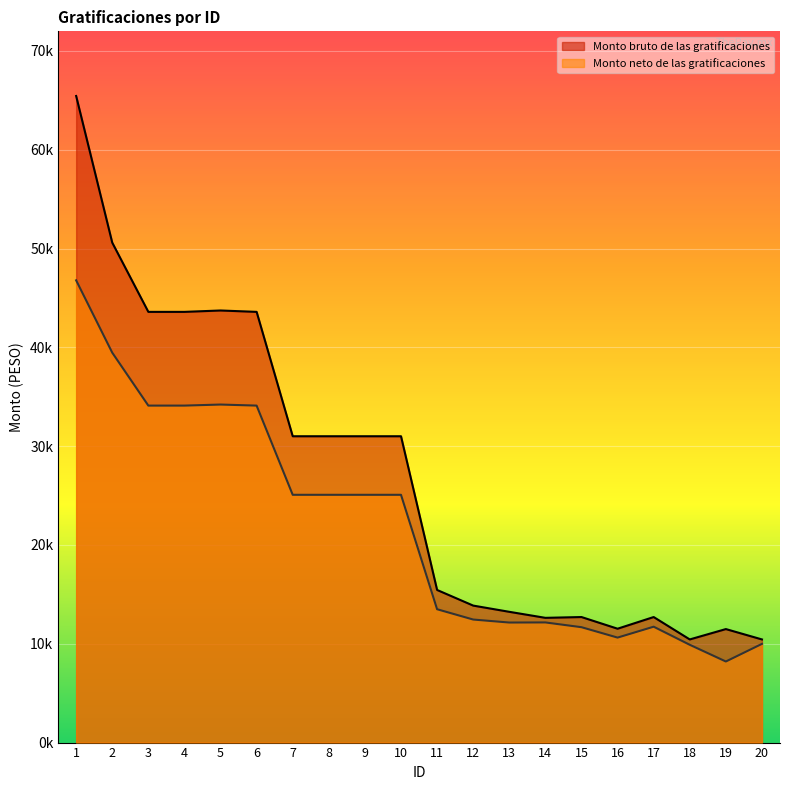

True or false: Monto bruto de las gratificaciones and Monto neto de las gratificaciones intersect in this chart.

False